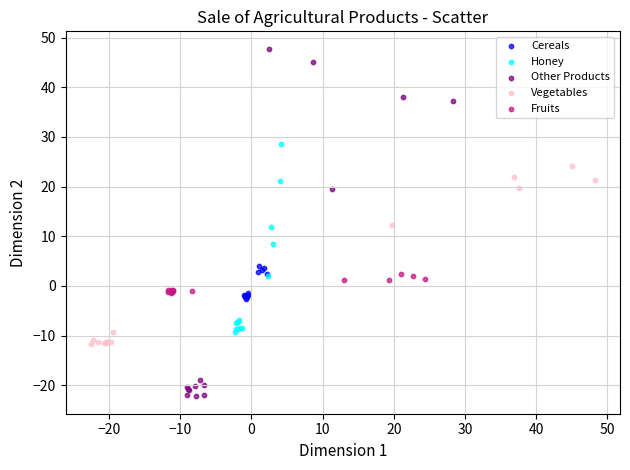

Which series reaches the minimum Y coordinate?

Other Products